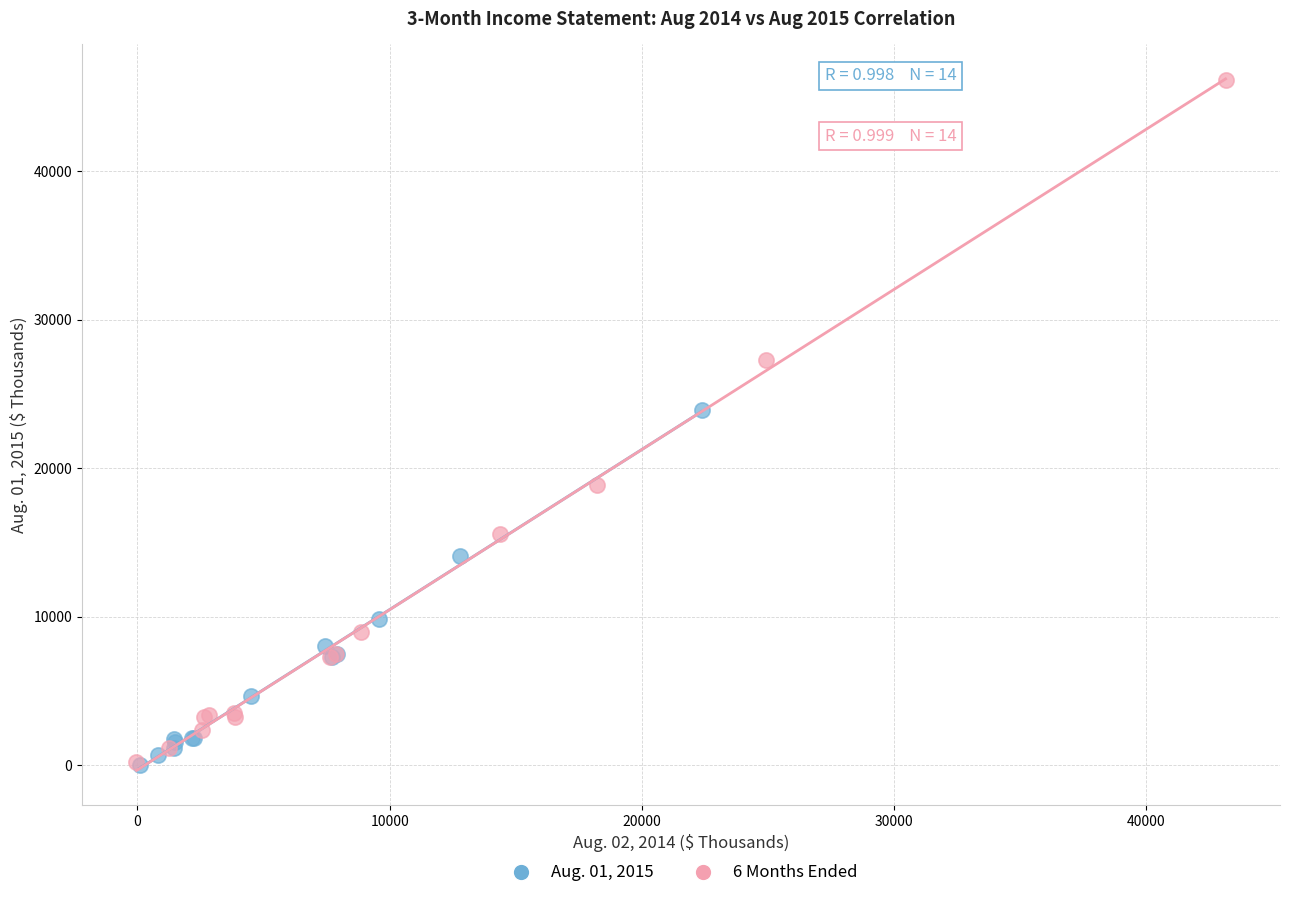

Which series has the largest Y range (max minus min)?

6 Months Ended